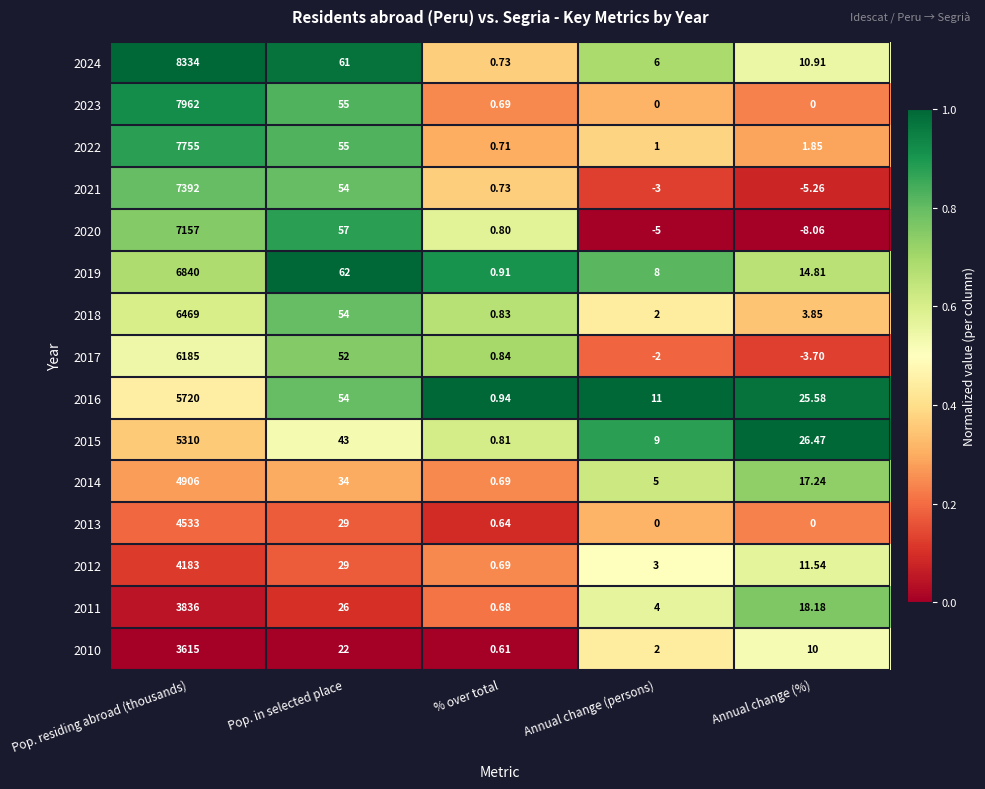

Is the value of 2014 at Annual change (persons) greater than the value of 2024 at Annual change (persons)?

No